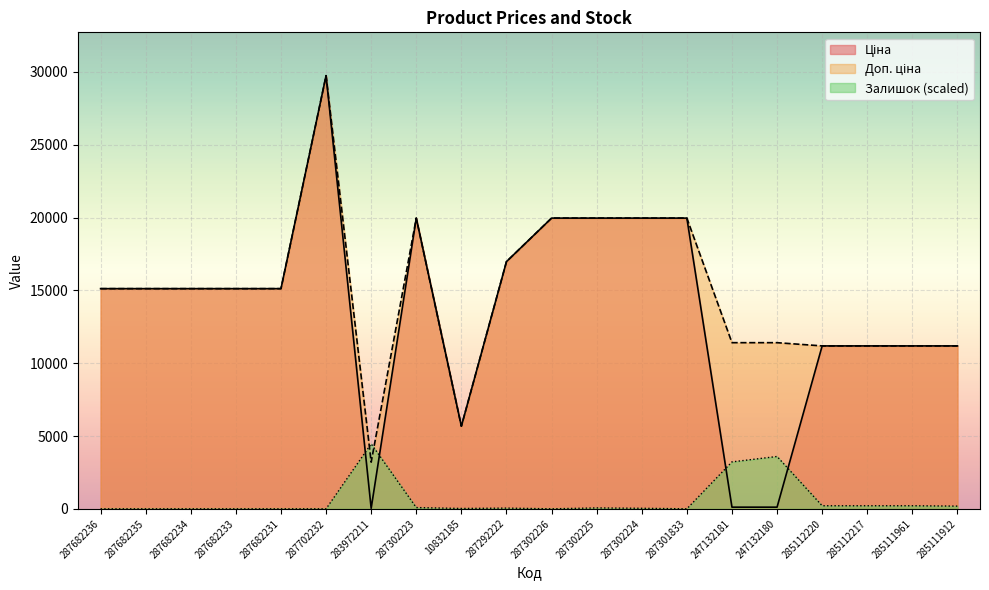

What is the label of the 3rd point from the right?

285112217